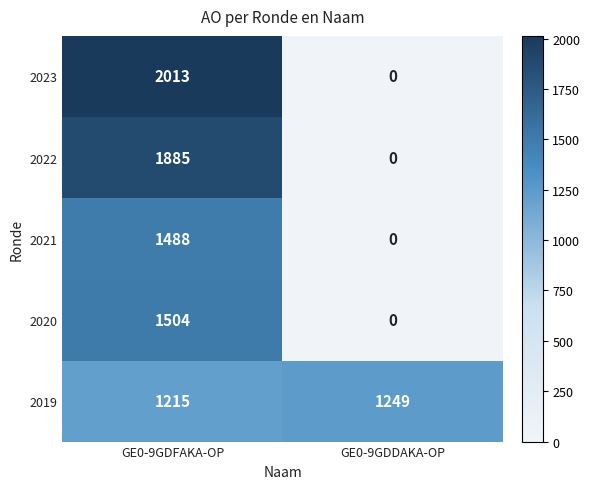

The 2020 series shows 324 at GE0-9GDFAKA-OP. True or false?

False